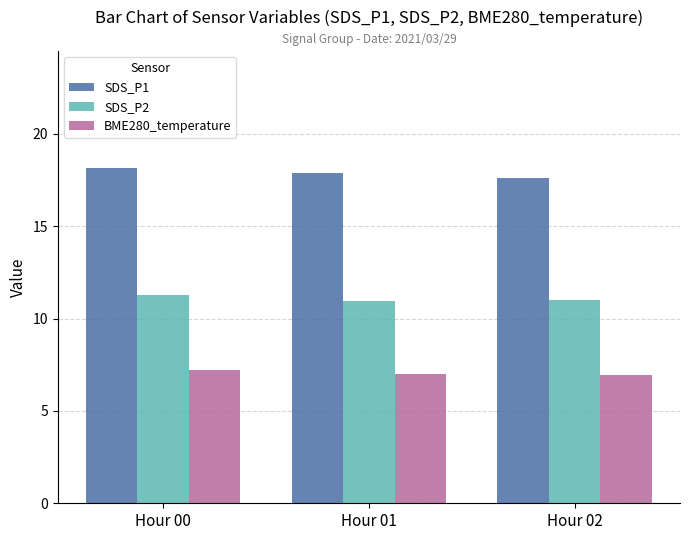

How many values in the SDS_P2 series are below 11?

1